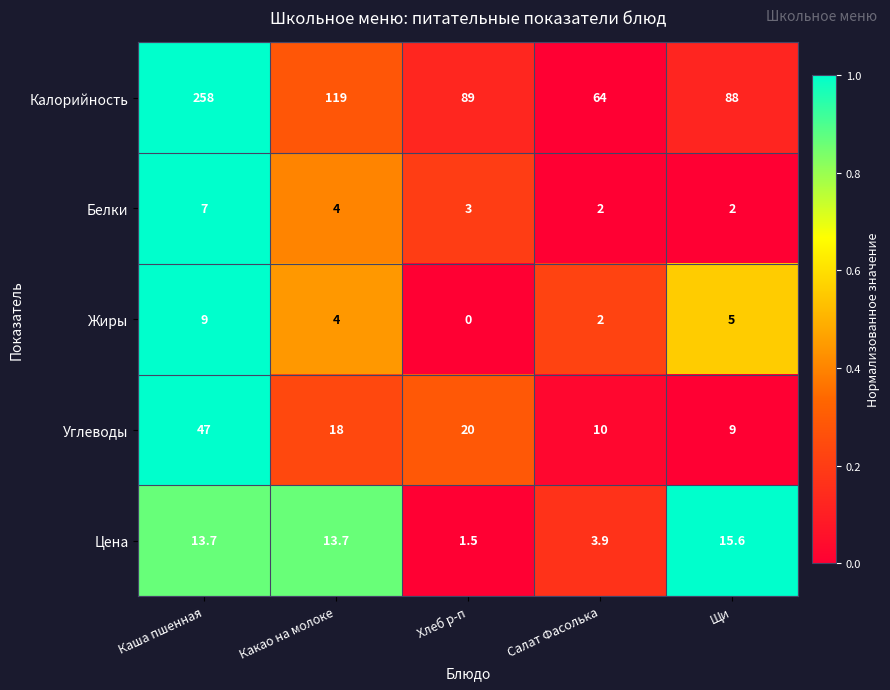

Which series has the largest total across all categories?

Калорийность